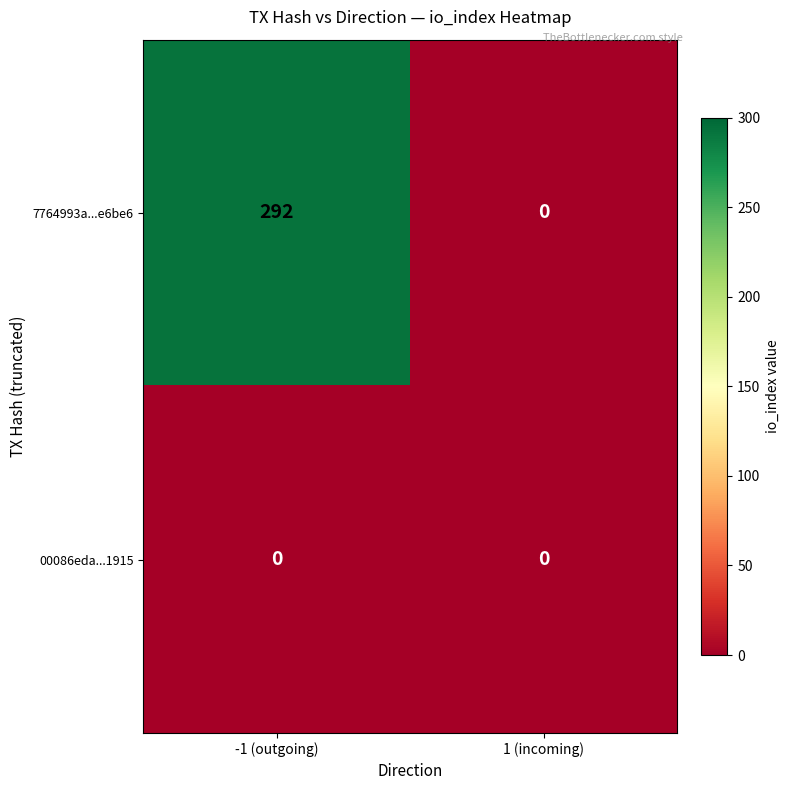

Which label corresponds to the largest value in the chart?

-1 (outgoing)